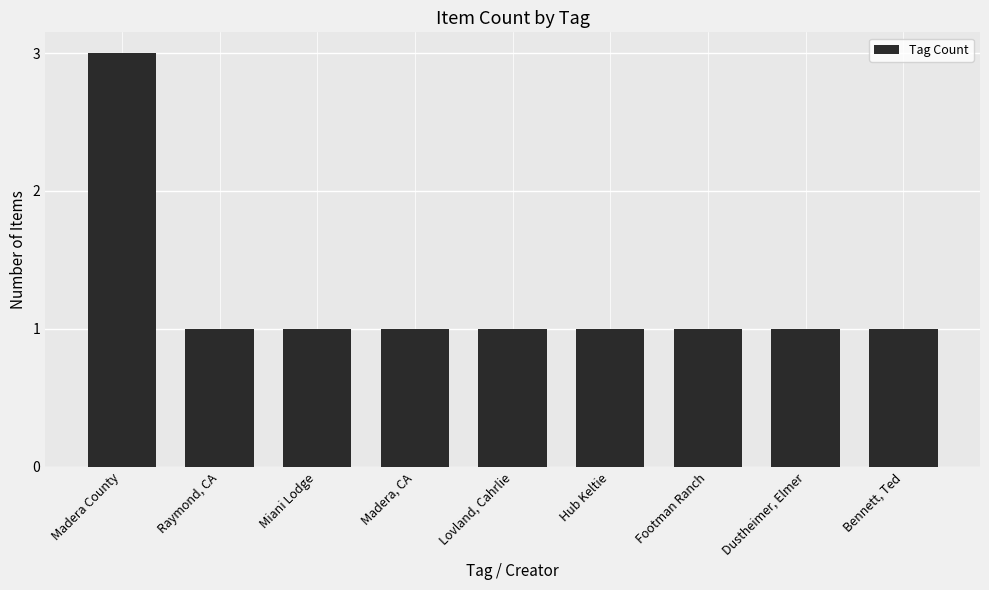

Which label corresponds to the largest value in the chart?

Madera County